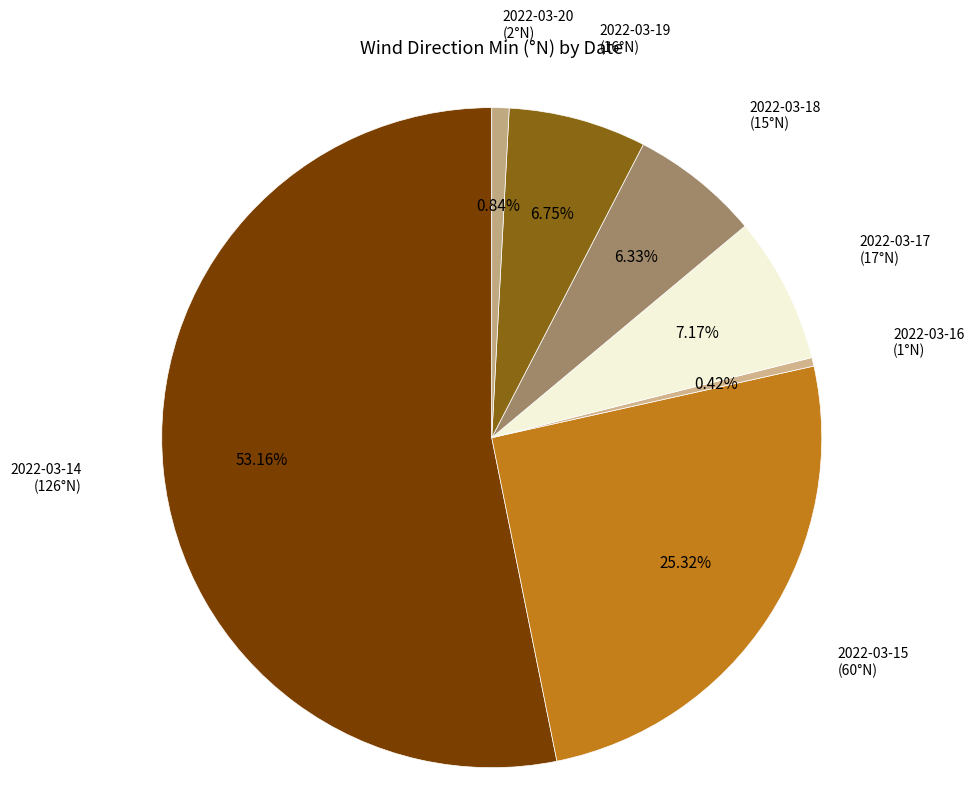

Which category has the smallest portion of the pie?

2022-03-16 (1°N)